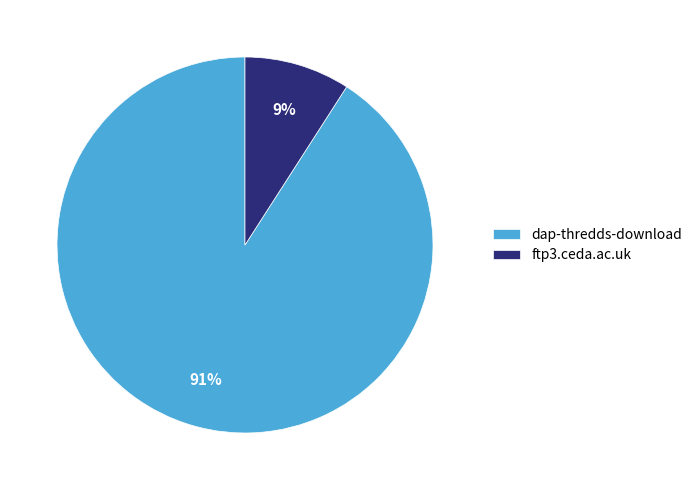

To the nearest percent, what percentage of the pie is dap-thredds-download?

91%